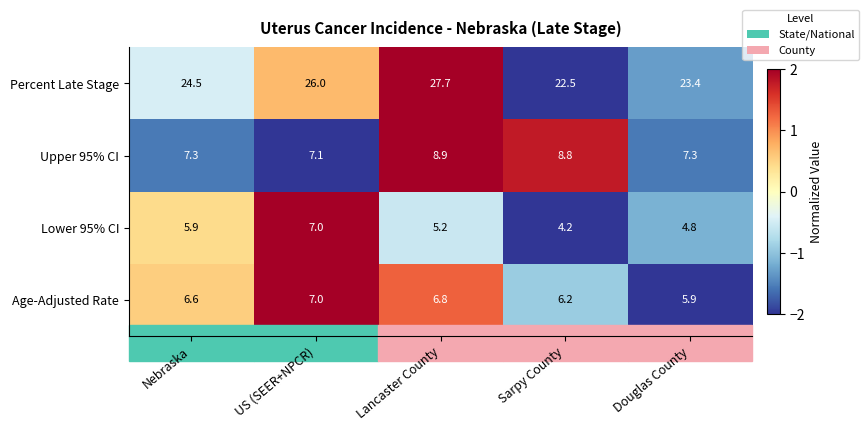

At which category is the sum across all series the highest?

Lancaster County